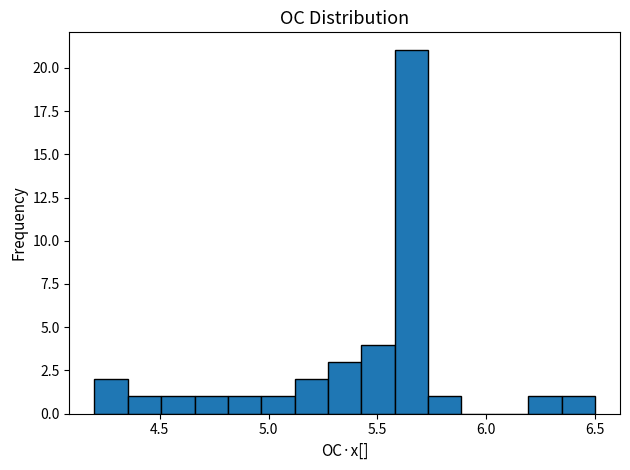

Around what value on the x-axis is the tallest bar? Give the approximate position of its centre, as read against the axis.

5.65